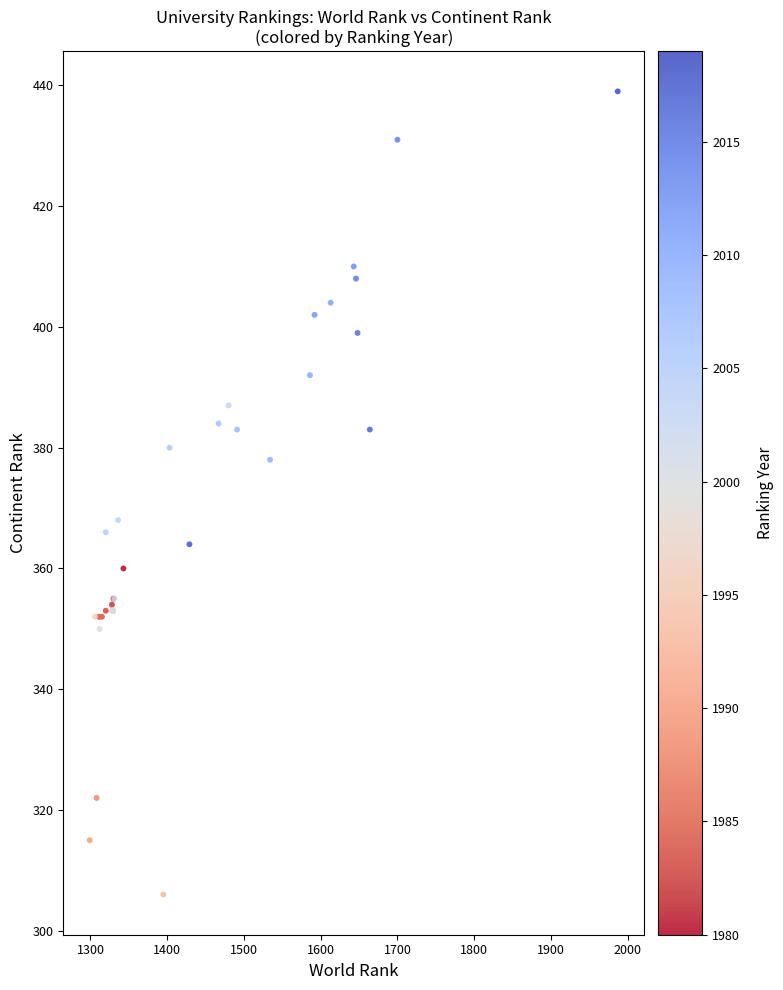

What Y value in the scatter plot is closest to 372?

368